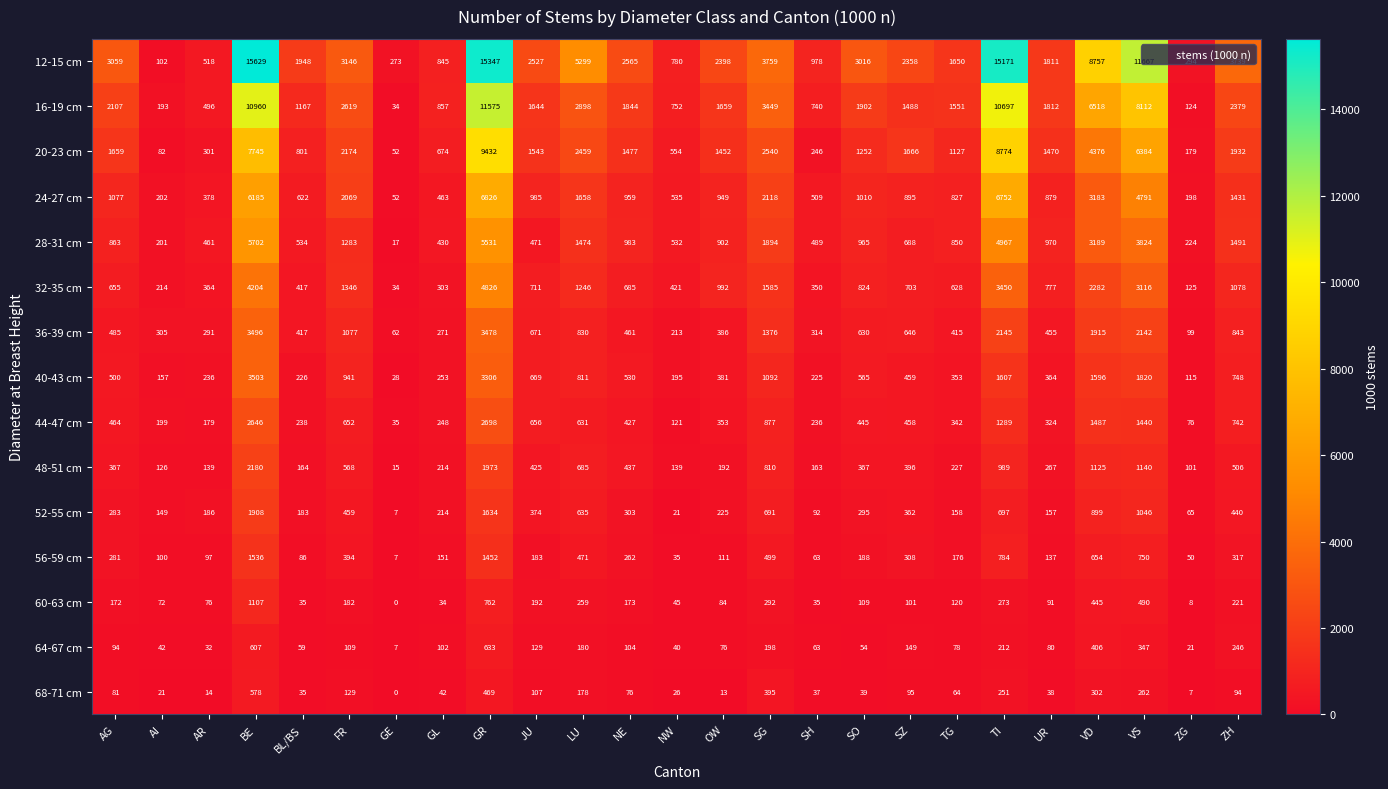

What is the average value of the 12-15 cm series?

4305